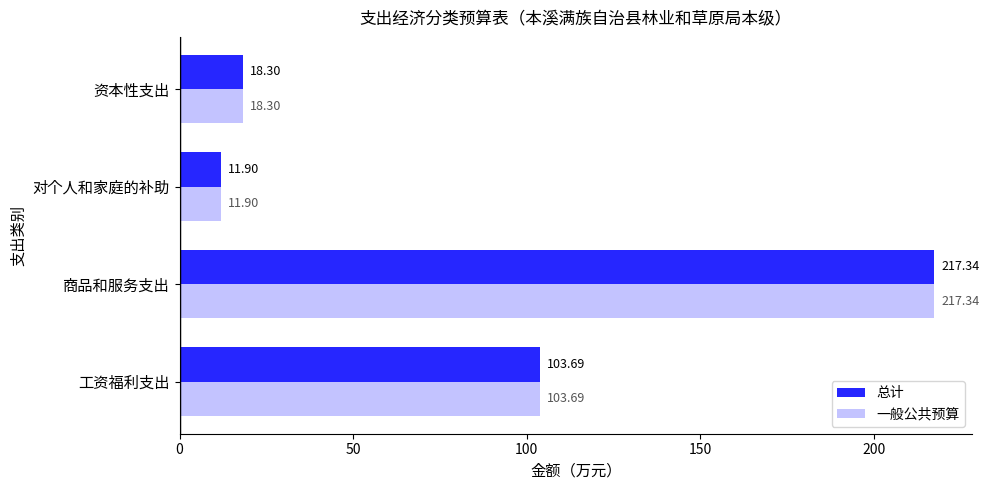

What are all the series names shown in the legend?

总计, 一般公共预算